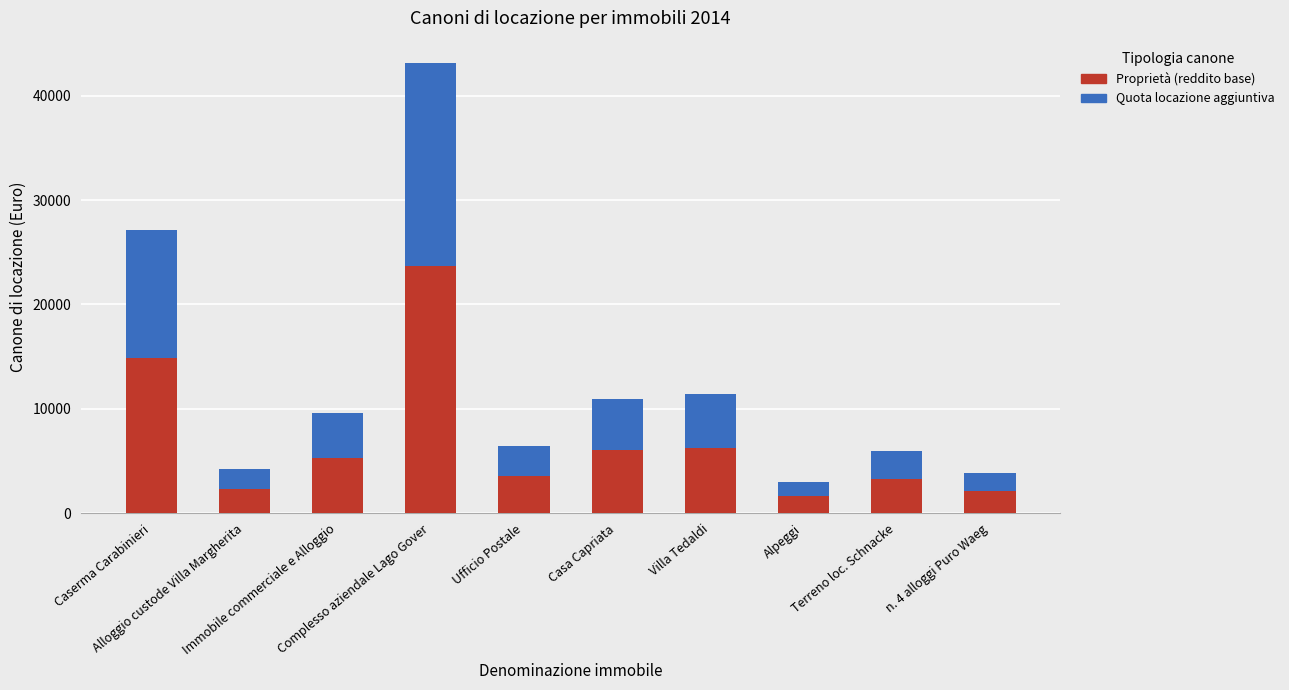

Is it true that Quota locazione aggiuntiva equals 21522.4 at Caserma Carabinieri?

False